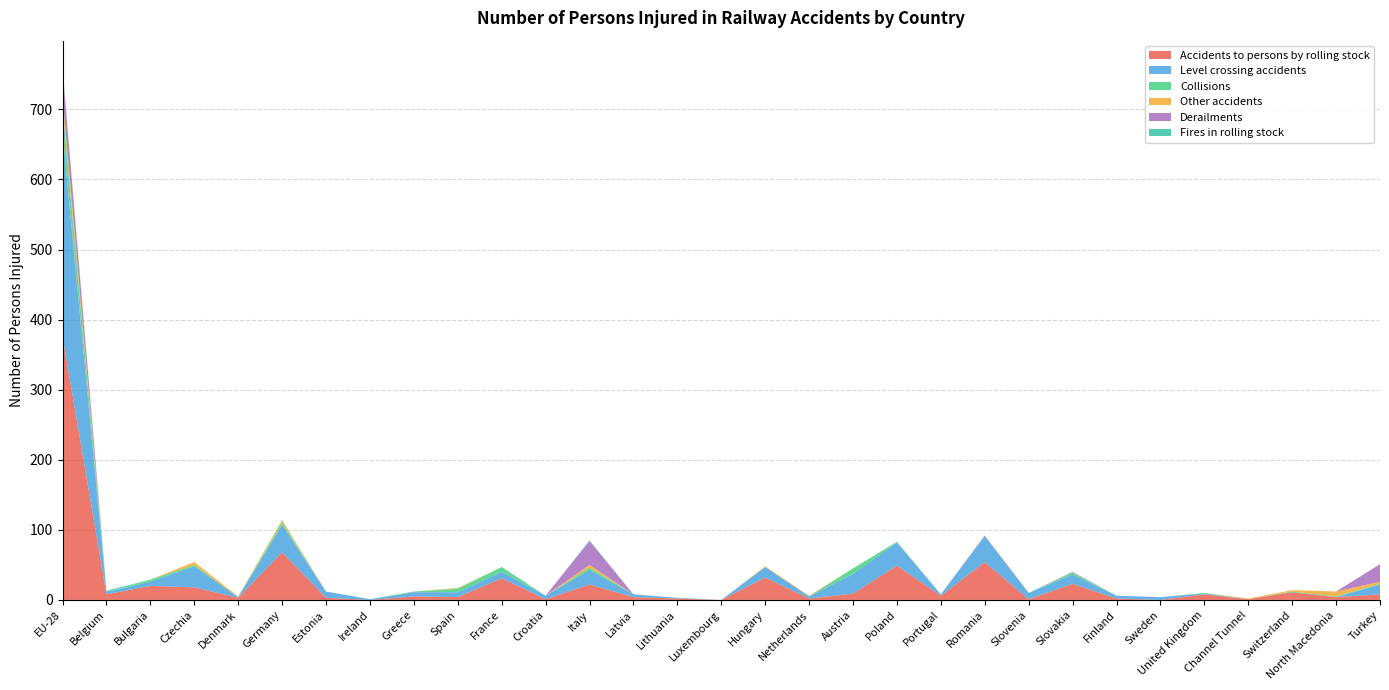

Reading left to right, what are all the values shown in this chart?

Accidents to persons by rolling stock: EU-28=376	Belgium=8	Bulgaria=20	Czechia=18	Denmark=3	Germany=68	Estonia=3	Ireland=0	Greece=5	Spain=4	France=31	Croatia=1	Italy=22	Latvia=4	Lithuania=2	Luxembourg=0	Hungary=32	Netherlands=2	Austria=9	Poland=49	Portugal=6	Romania=54	Slovenia=1	Slovakia=23	Finland=2	Sweden=0	United Kingdom=8	Channel Tunnel=1	Switzerland=11	North Macedonia=4	Turkey=8
Level crossing accidents: EU-28=291	Belgium=3	Bulgaria=6	Czechia=30	Denmark=1	Germany=39	Estonia=9	Ireland=1	Greece=6	Spain=7	France=9	Croatia=5	Italy=21	Latvia=4	Lithuania=1	Luxembourg=0	Hungary=15	Netherlands=3	Austria=28	Poland=33	Portugal=2	Romania=37	Slovenia=9	Slovakia=13	Finland=4	Sweden=4	United Kingdom=1	Channel Tunnel=0	Switzerland=0	North Macedonia=0	Turkey=14
Collisions: EU-28=37	Belgium=0	Bulgaria=3	Czechia=2	Denmark=0	Germany=3	Estonia=0	Ireland=0	Greece=1	Spain=5	France=7	Croatia=0	Italy=3	Latvia=0	Lithuania=0	Luxembourg=0	Hungary=0	Netherlands=0	Austria=8	Poland=1	Portugal=0	Romania=0	Slovenia=0	Slovakia=3	Finland=0	Sweden=0	United Kingdom=1	Channel Tunnel=0	Switzerland=1	North Macedonia=1	Turkey=1
Other accidents: EU-28=16	Belgium=0	Bulgaria=0	Czechia=4	Denmark=1	Germany=3	Estonia=0	Ireland=0	Greece=0	Spain=1	France=0	Croatia=0	Italy=4	Latvia=0	Lithuania=0	Luxembourg=0	Hungary=1	Netherlands=1	Austria=0	Poland=0	Portugal=0	Romania=0	Slovenia=0	Slovakia=0	Finland=0	Sweden=0	United Kingdom=0	Channel Tunnel=1	Switzerland=2	North Macedonia=7	Turkey=3
Derailments: EU-28=36	Belgium=0	Bulgaria=0	Czechia=0	Denmark=0	Germany=0	Estonia=0	Ireland=0	Greece=0	Spain=0	France=0	Croatia=0	Italy=34	Latvia=0	Lithuania=0	Luxembourg=0	Hungary=0	Netherlands=0	Austria=0	Poland=0	Portugal=0	Romania=1	Slovenia=0	Slovakia=1	Finland=0	Sweden=0	United Kingdom=0	Channel Tunnel=0	Switzerland=0	North Macedonia=0	Turkey=25
Fires in rolling stock: EU-28=4	Belgium=2	Bulgaria=0	Czechia=0	Denmark=0	Germany=1	Estonia=0	Ireland=0	Greece=0	Spain=0	France=0	Croatia=0	Italy=1	Latvia=0	Lithuania=0	Luxembourg=0	Hungary=0	Netherlands=0	Austria=0	Poland=0	Portugal=0	Romania=0	Slovenia=0	Slovakia=0	Finland=0	Sweden=0	United Kingdom=0	Channel Tunnel=0	Switzerland=0	North Macedonia=0	Turkey=0